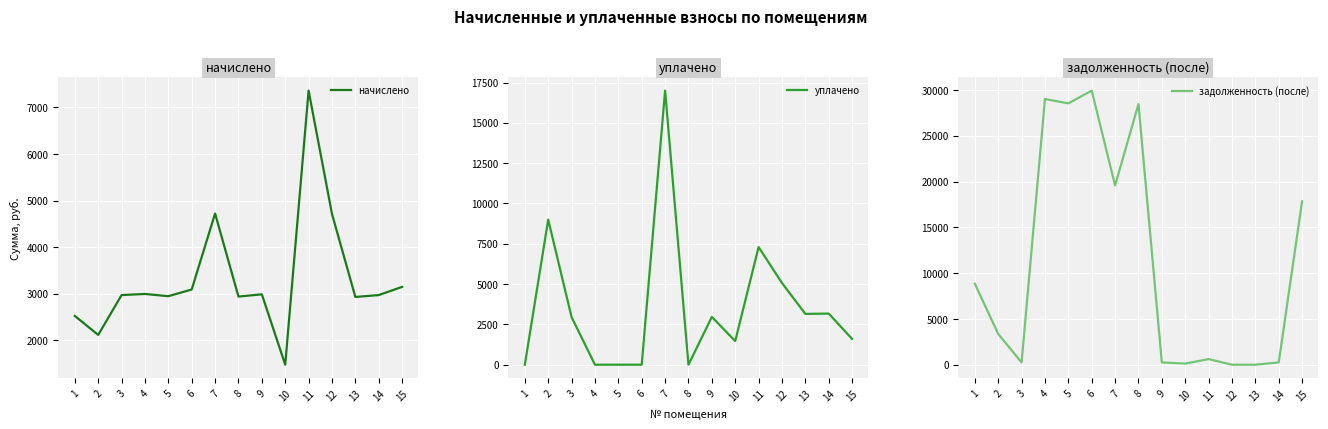

What are all the series names shown in the legend?

начислено, уплачено, задолженность (после)